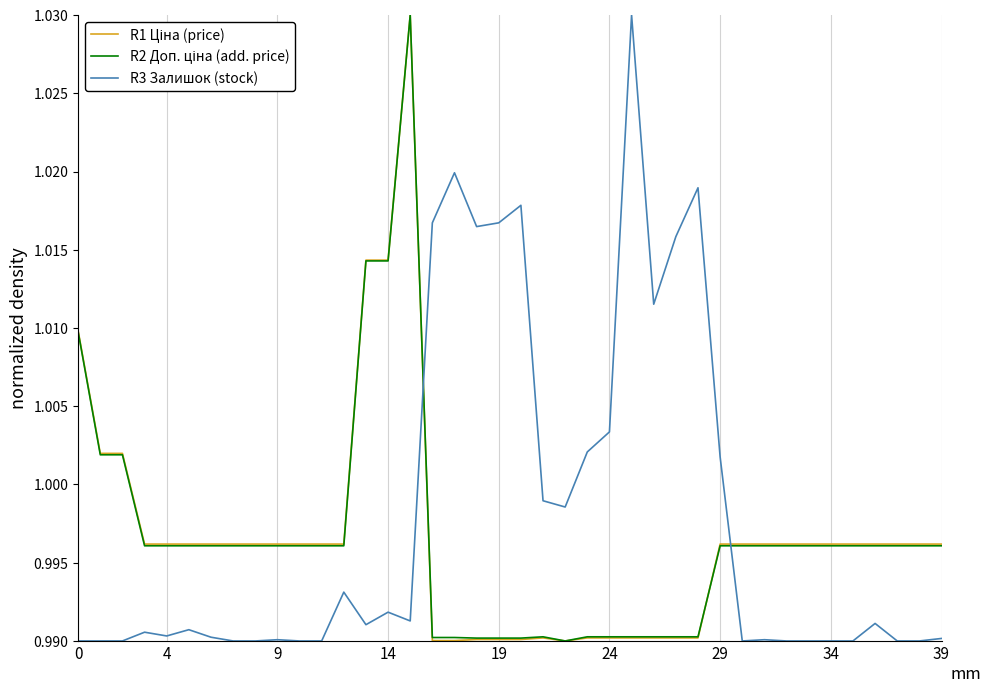

How many lines are shown in the chart?

3